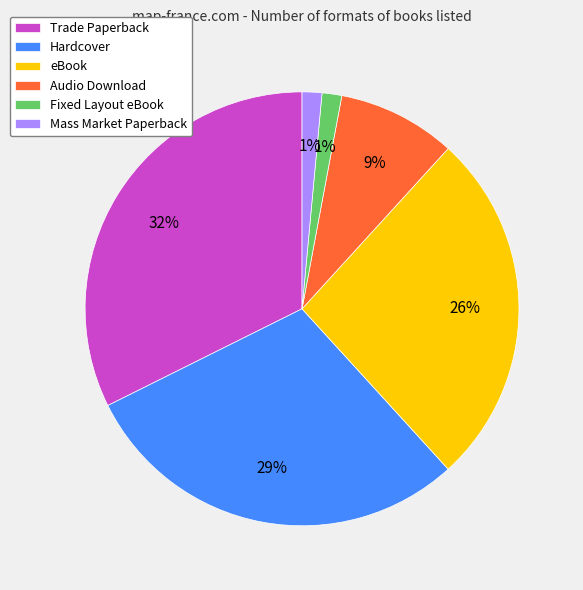

Is it true that Hardcover is 29% of the pie?

True